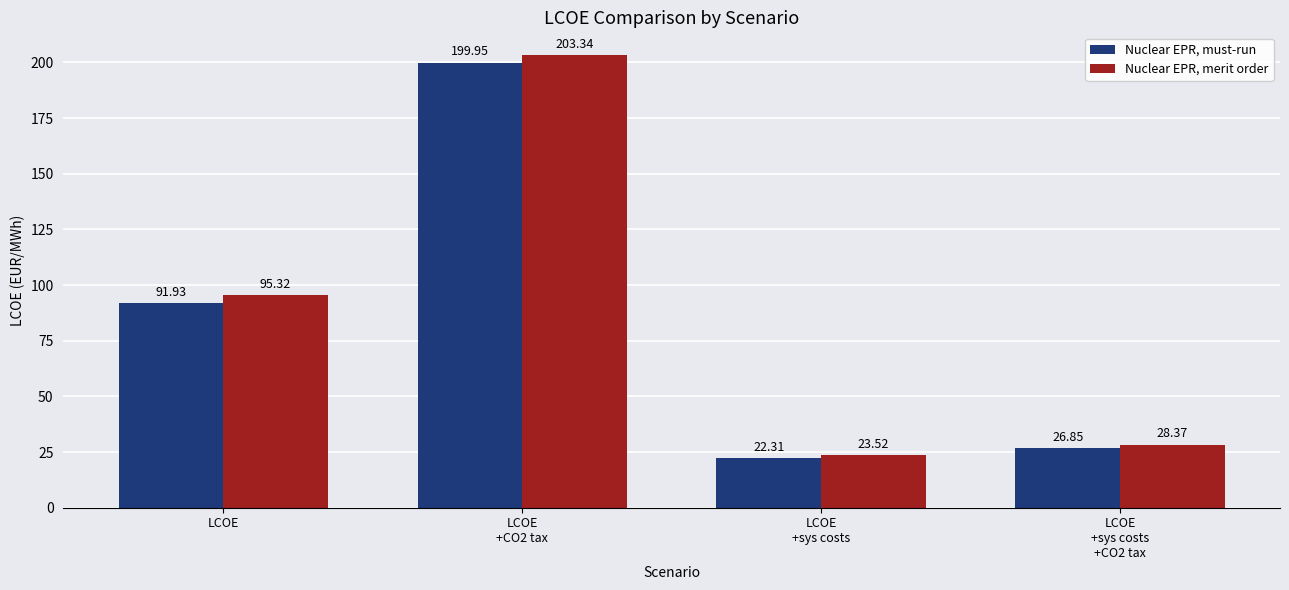

The value of Nuclear EPR, must-run at LCOE
+sys costs is 22.3. True or false?

True